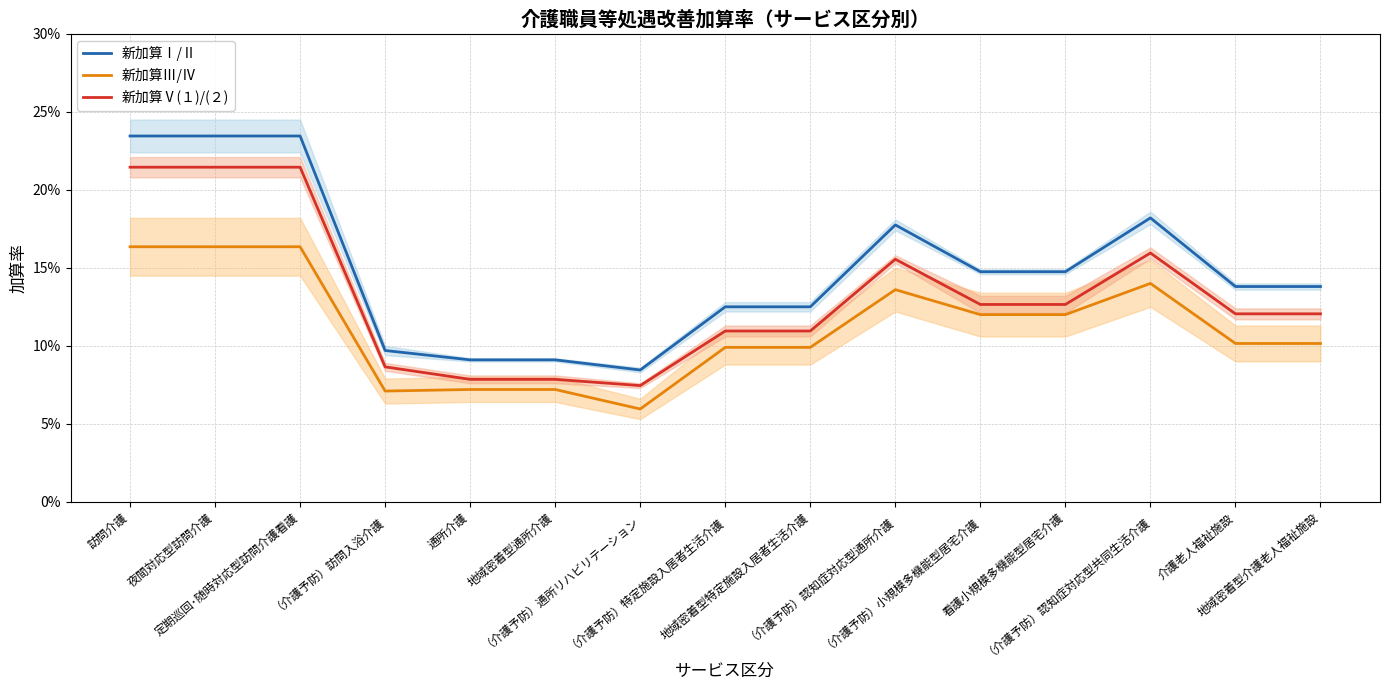

Count the number of data series in this chart.

3